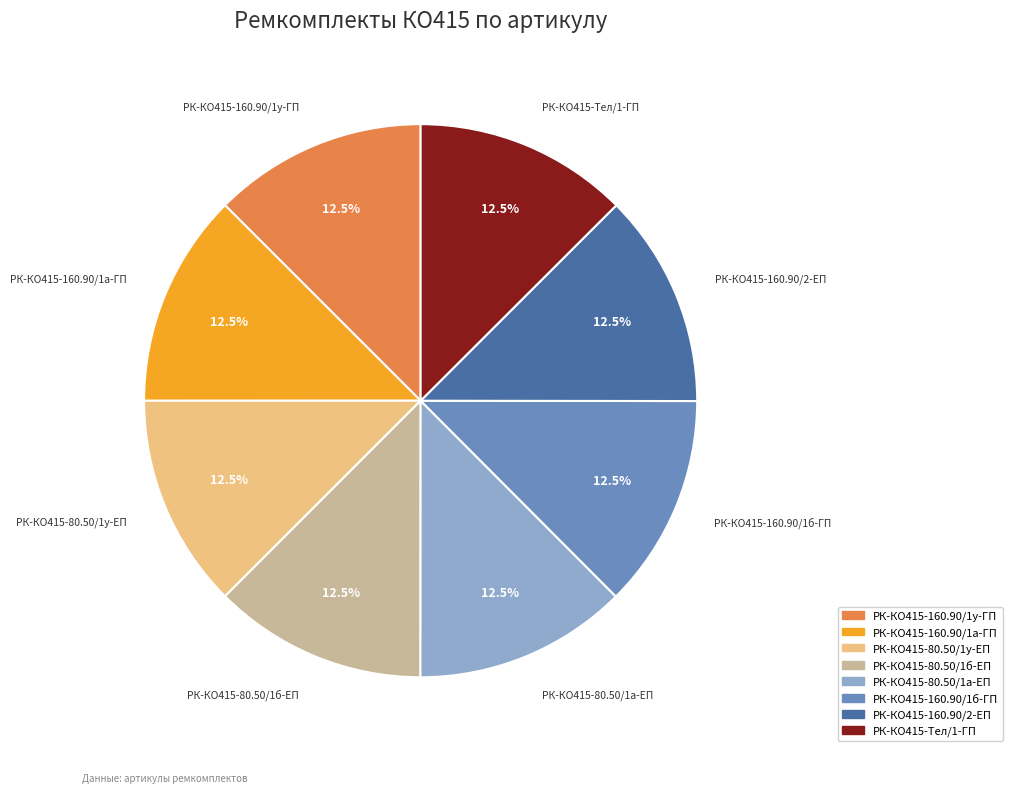

What portion of the pie excludes РК-КО415-160.90/2-ЕП?

87.5%